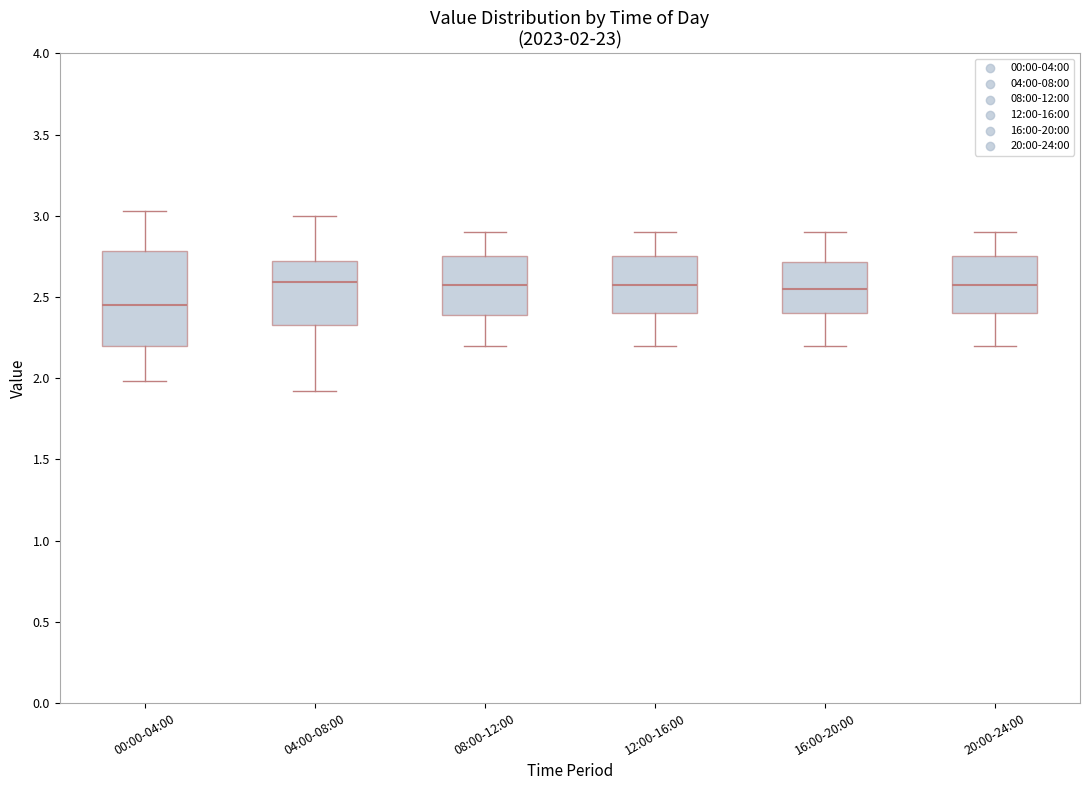

Which box is the tallest, from its lower edge to its upper edge?

00:00-04:00